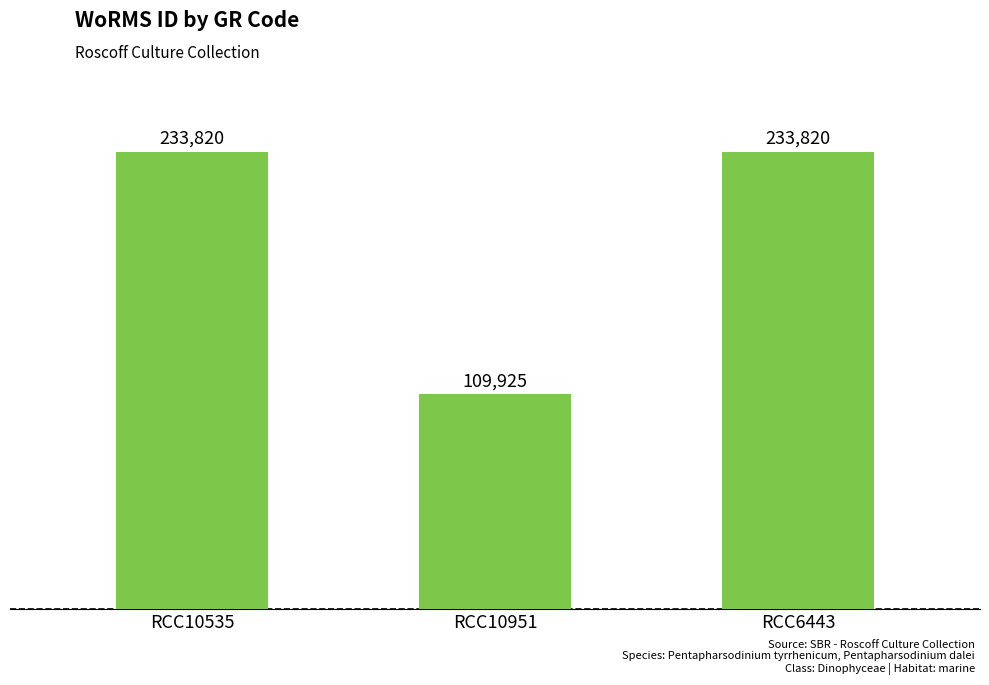

What position from the right is RCC10951?

2